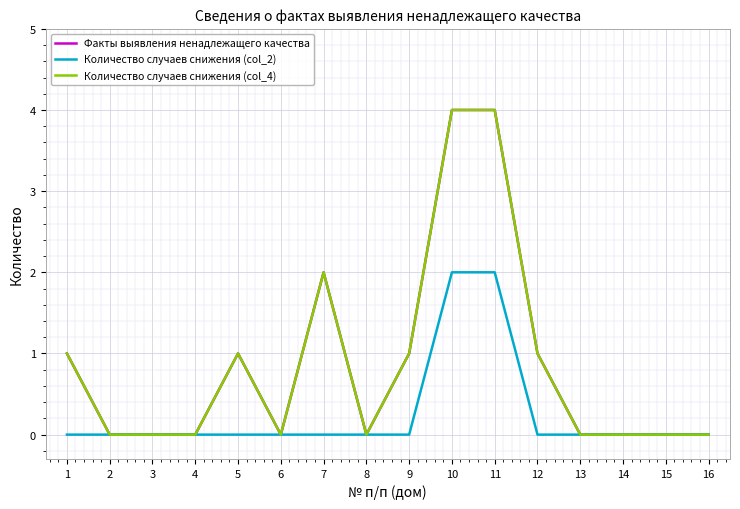

Does the chart have visible grid lines?

Yes